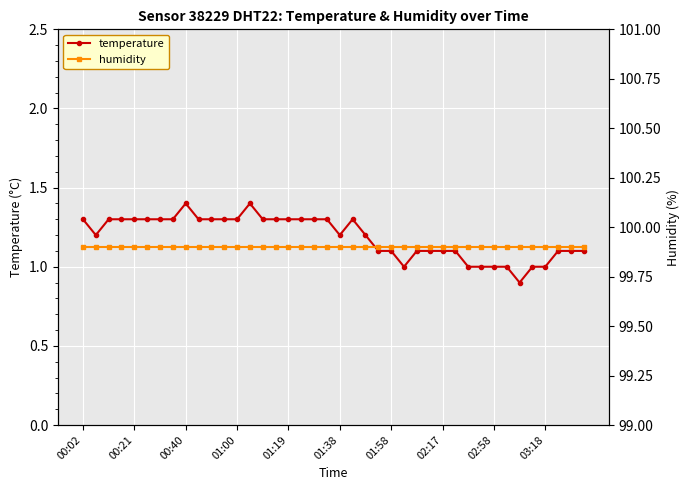

What position from the left is 26?

27